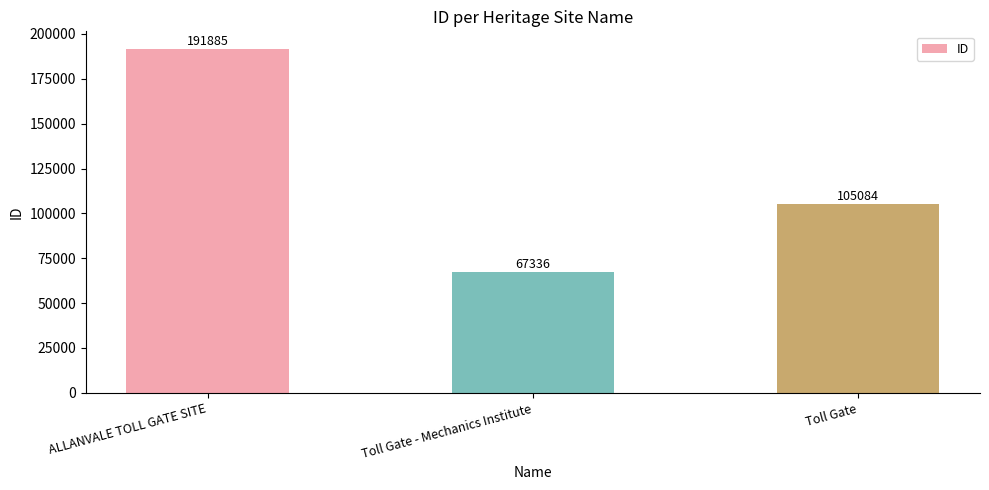

Rank the categories by value from highest to lowest.

ALLANVALE TOLL GATE SITE, Toll Gate, Toll Gate - Mechanics Institute